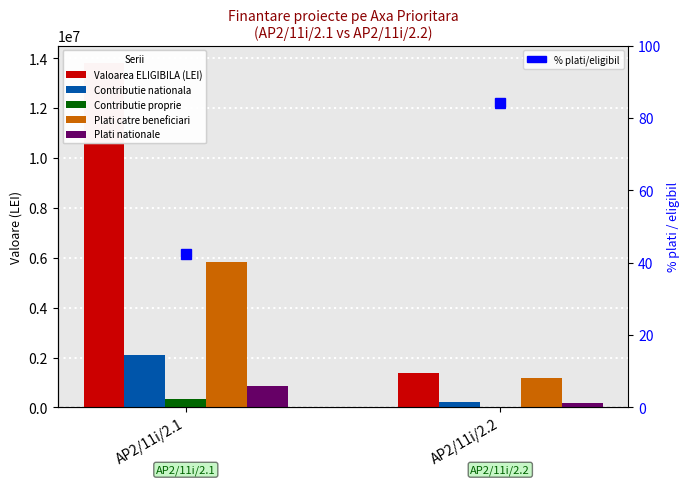

At how many categories does at least one series exceed 6355639?

1